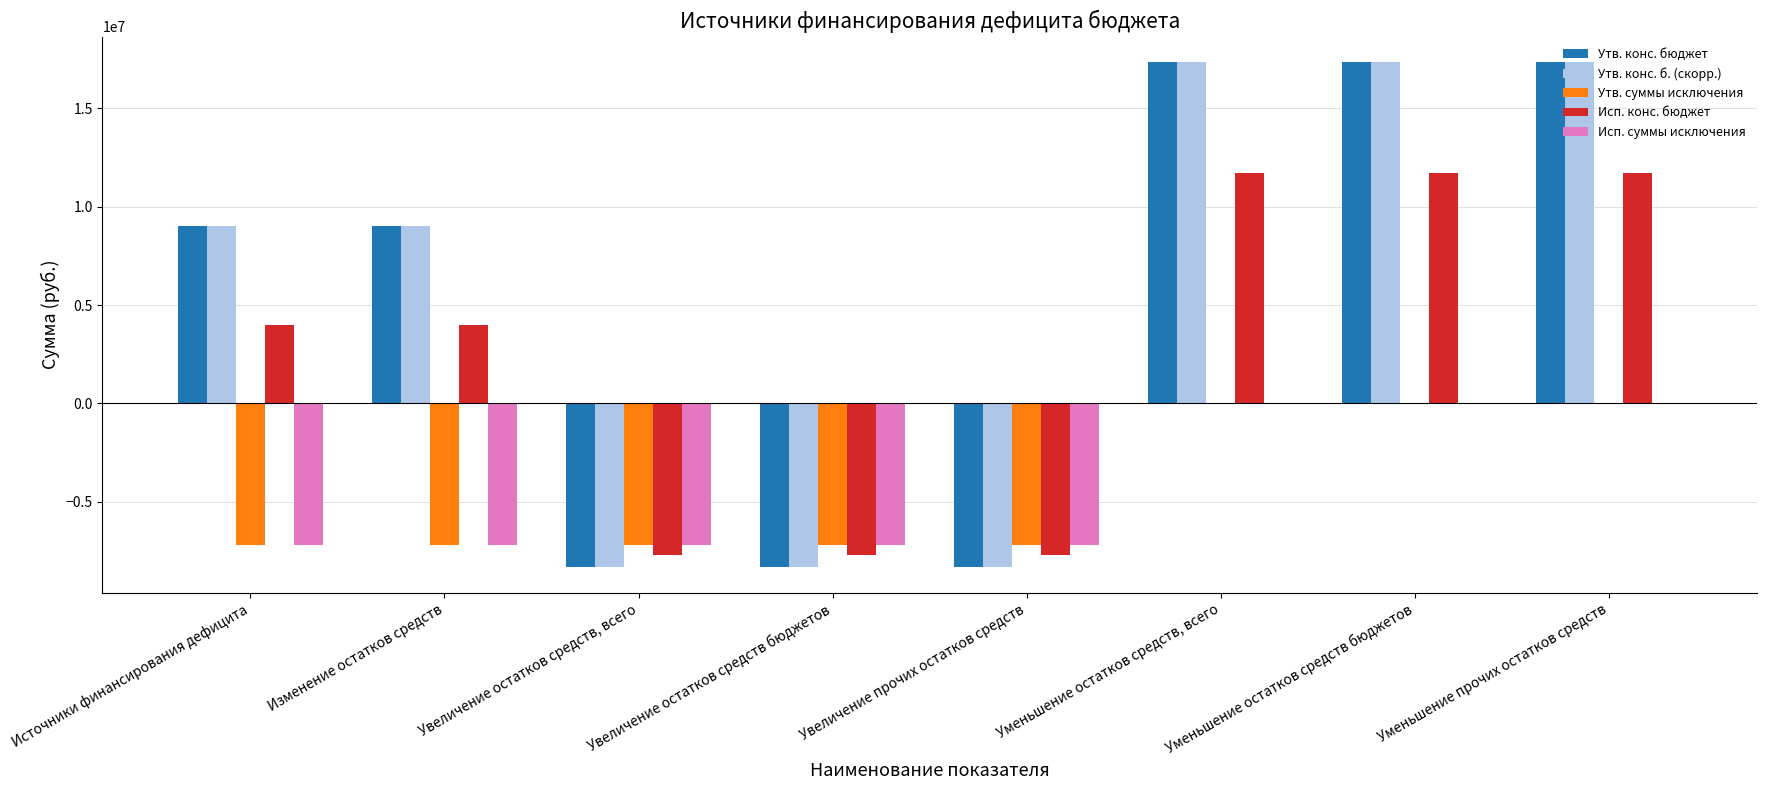

The Утв. конс. б. (скорр.) series shows -8339100.0 at Увеличение остатков средств, всего. True or false?

True